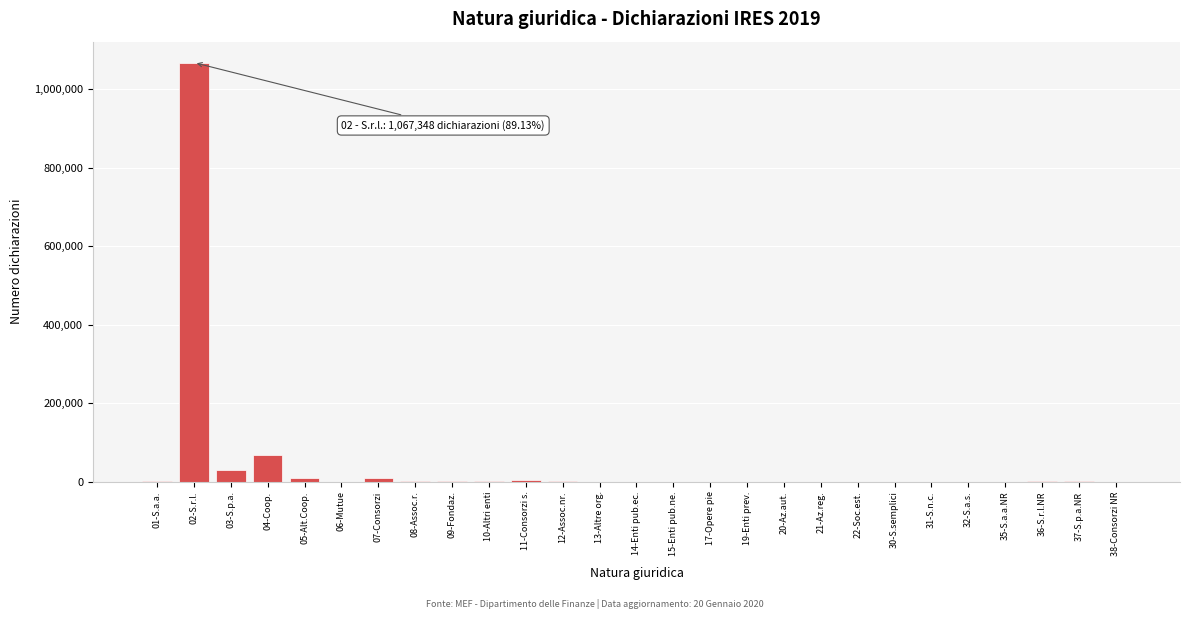

At which category does the chart reach its peak across all series?

02-S.r.l.